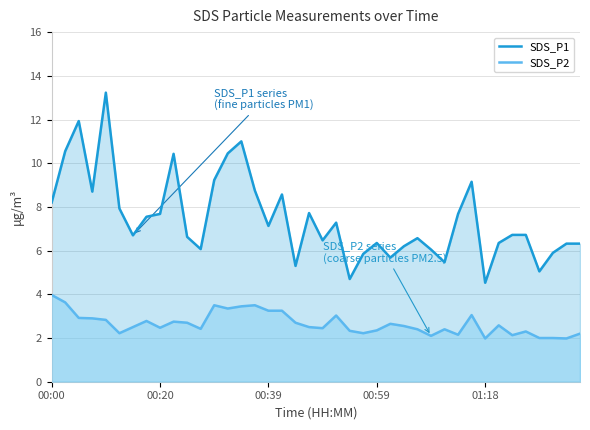

True or false: SDS_P2 has more than 2 interior local peaks.

True